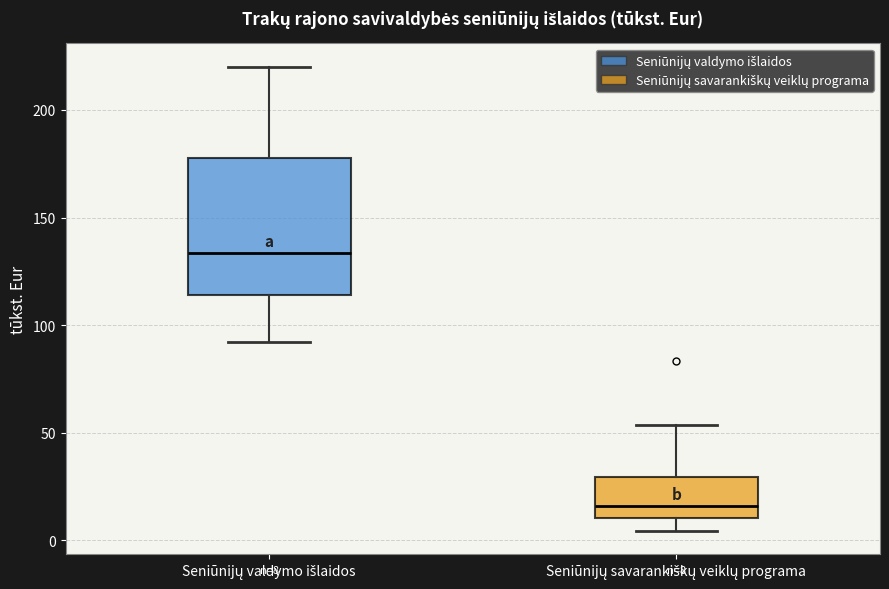

Which box's median line is the highest?

Seniūnijų valdymo išlaidos